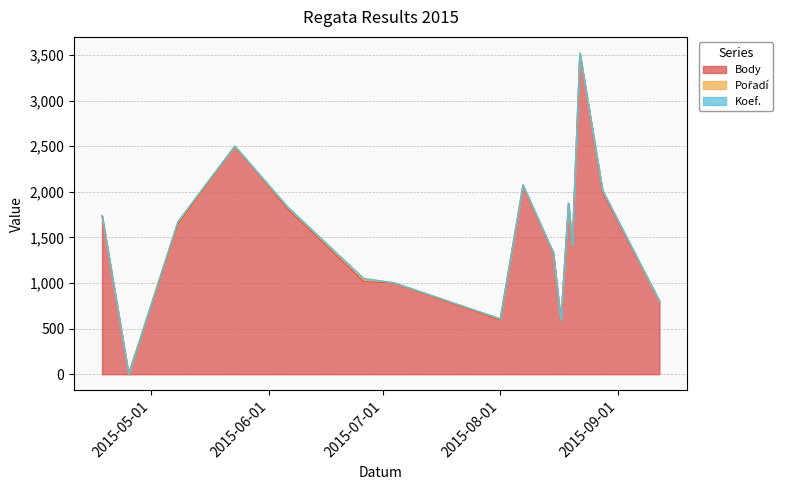

Which series has the largest total across all categories?

Body